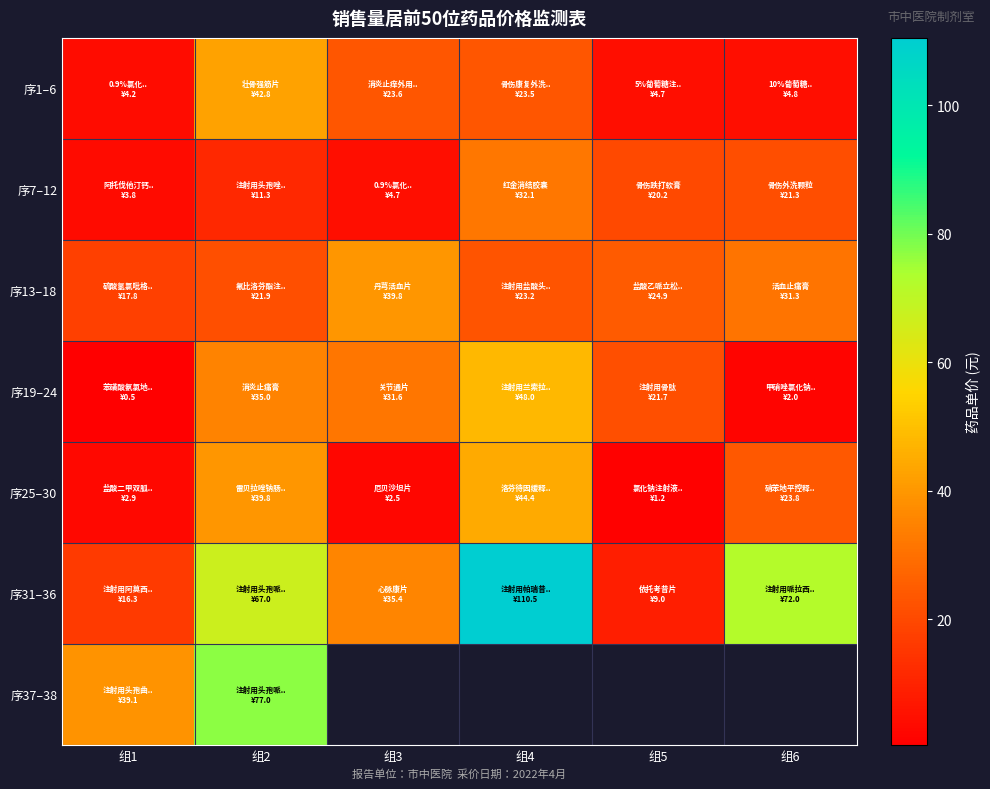

Is the value of 序7–12 at 组1 greater than the value of 序25–30 at 组4?

No